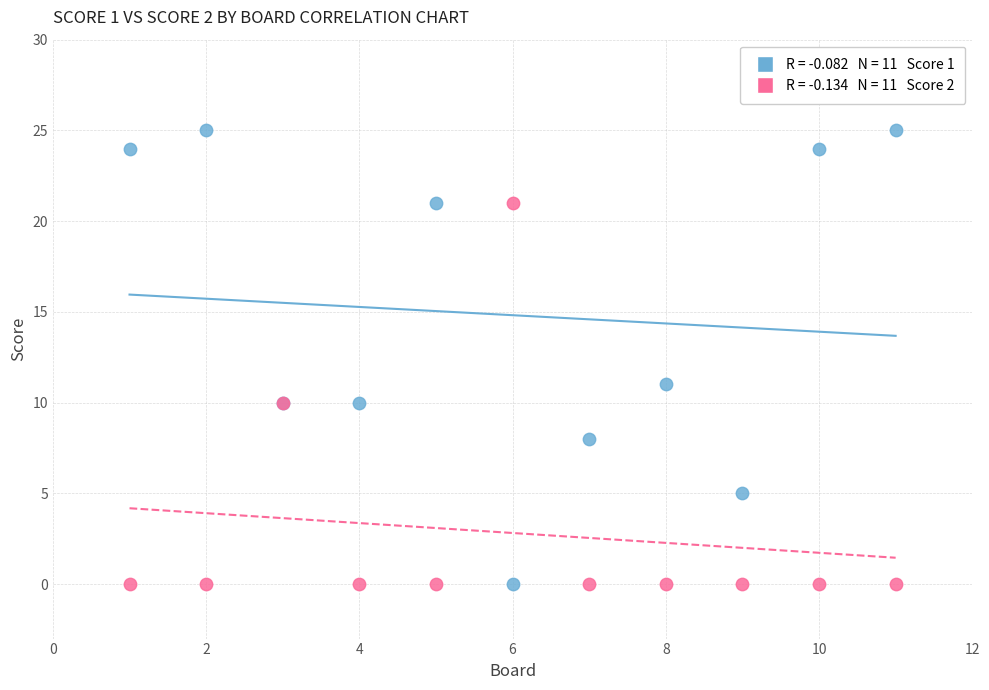

Across all series, what Y value is closest to 12?

11